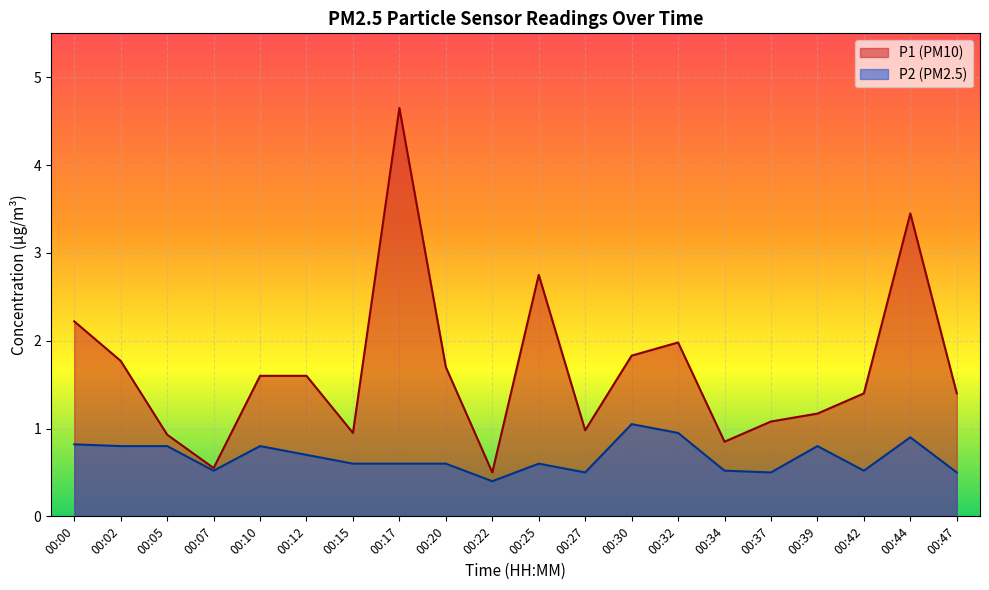

How many lines are shown in the chart?

2